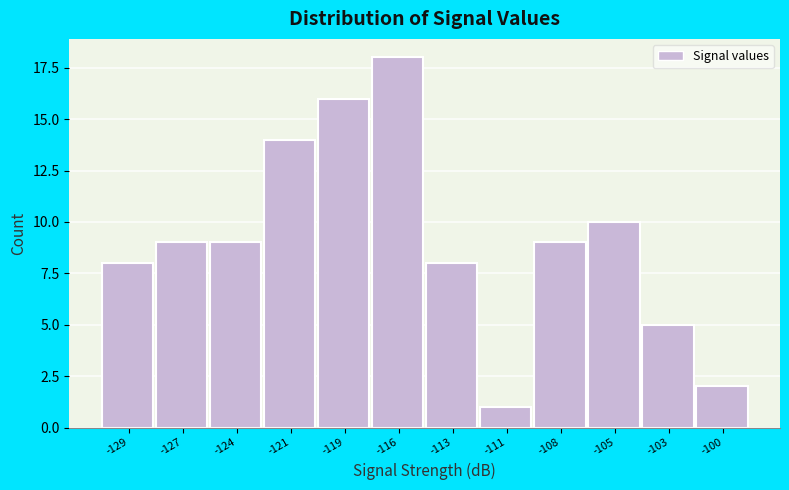

Reading left to right, list all the values displayed in this chart.

8	9	9	14	16	18	8	1	9	10	5	2